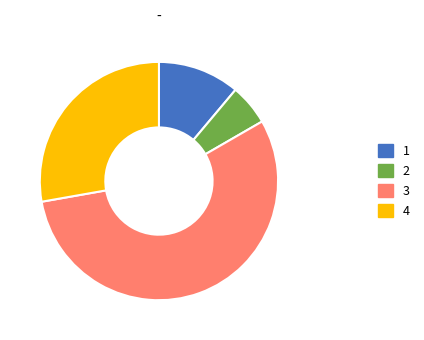

Is there any slice that represents more than half of the pie?

Yes